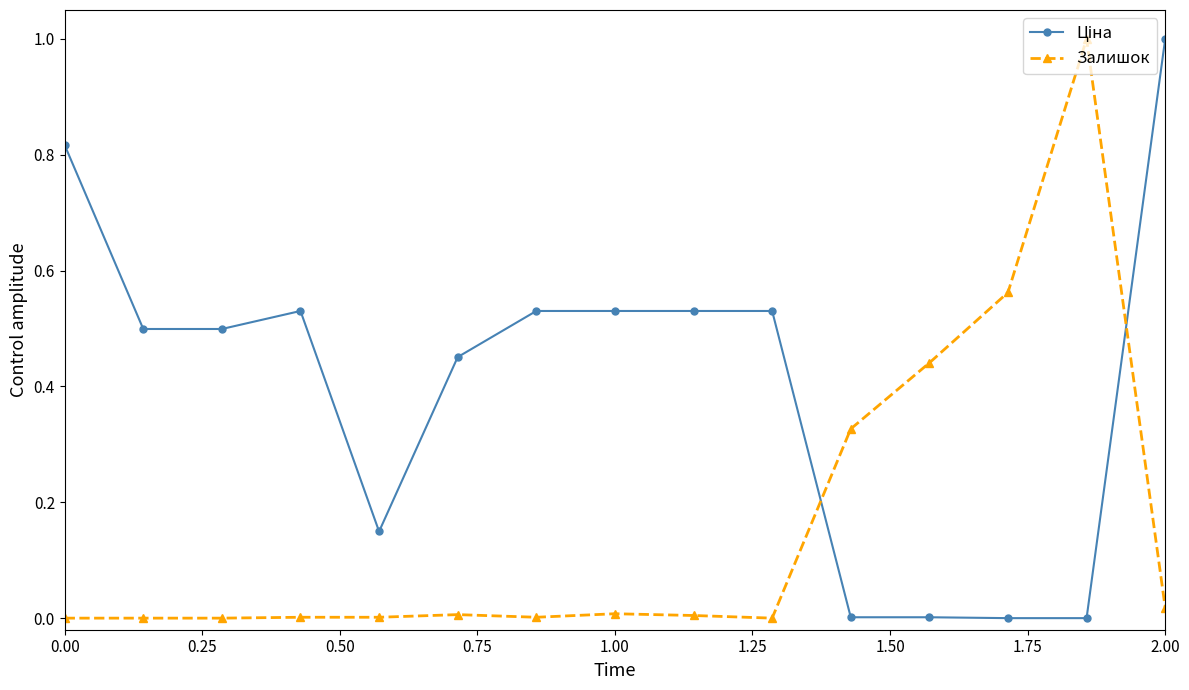

What is the difference between the maximum and minimum values in the Залишок series?

1.0